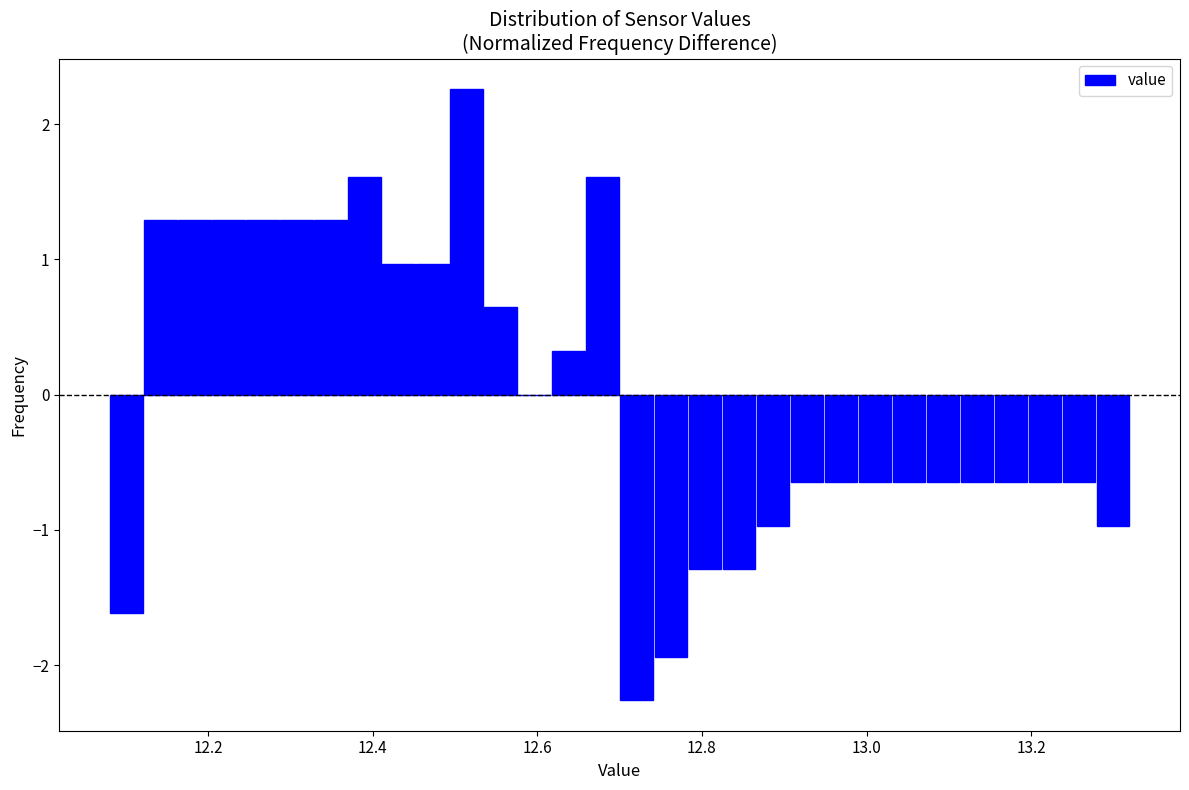

Read against the x-axis, roughly where is the centre of the tallest bar?

12.52